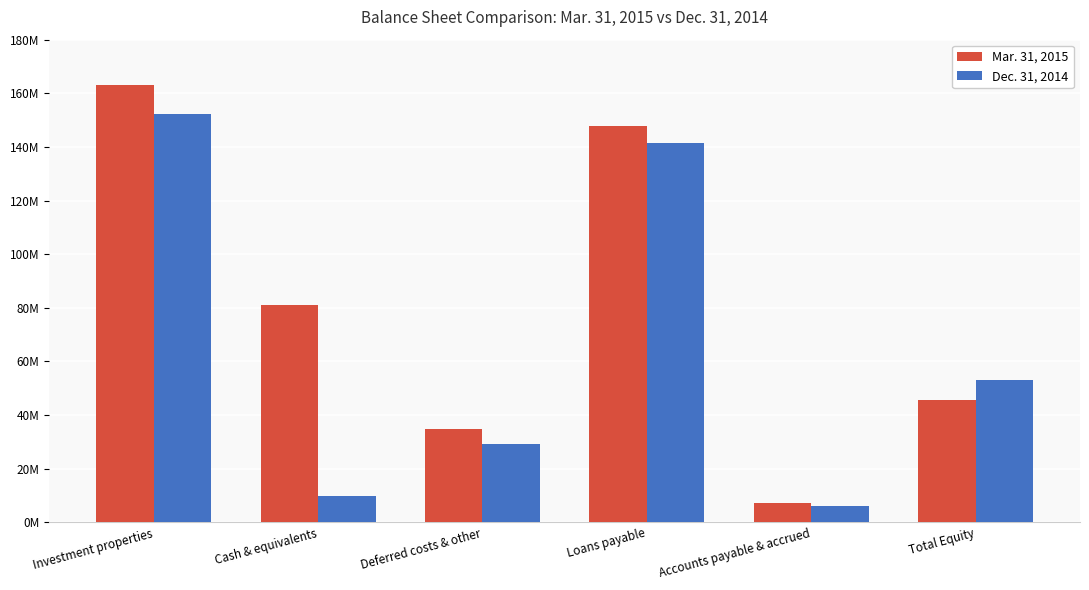

What are all the series names shown in the legend?

Mar. 31, 2015, Dec. 31, 2014